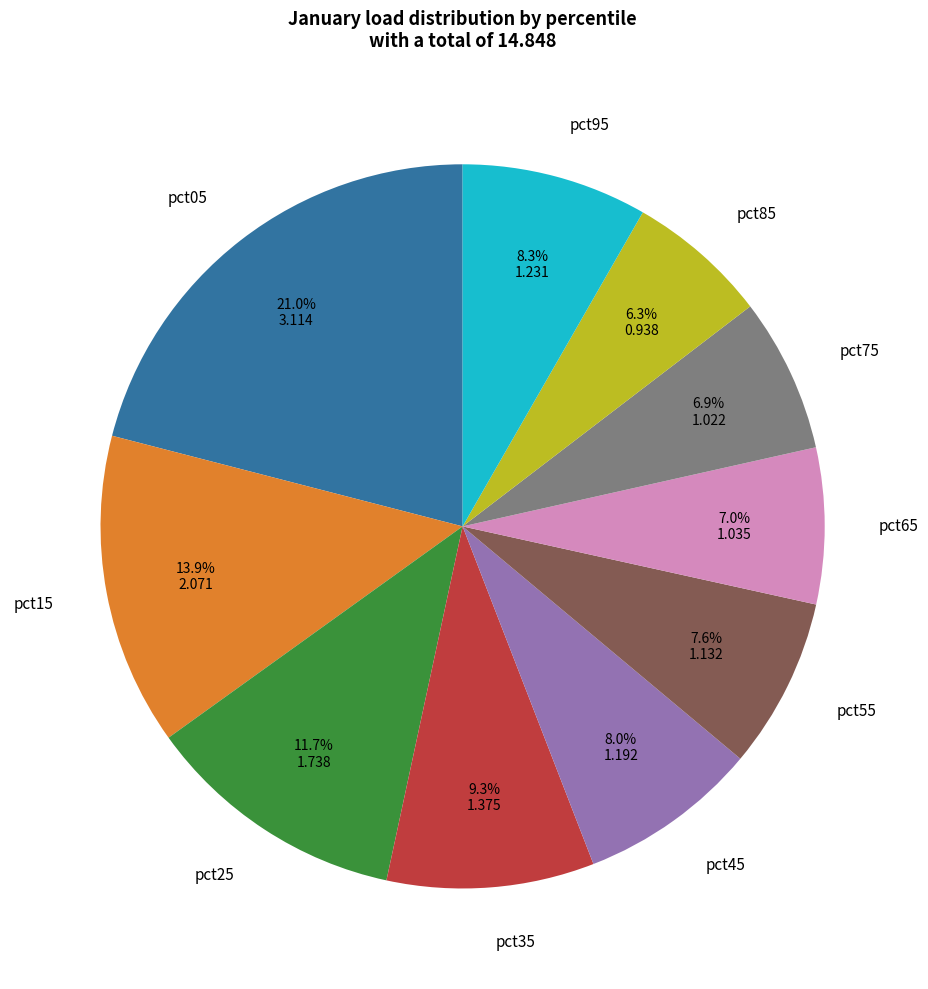

Between pct55 and pct15, which is larger?

pct15